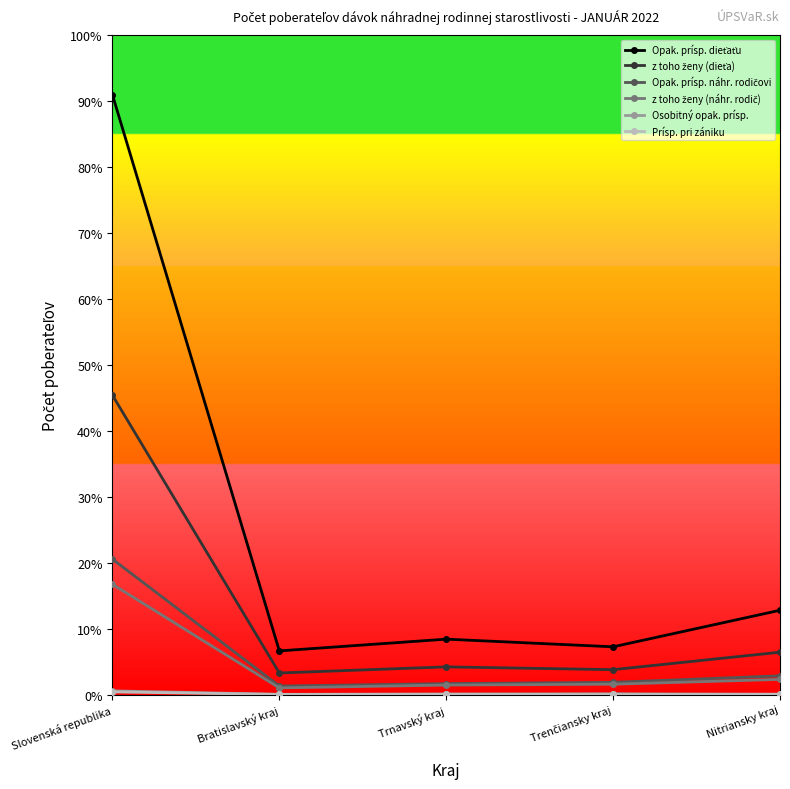

At which label is Osobitný opak. prísp. closest to 30?

Trenčiansky kraj